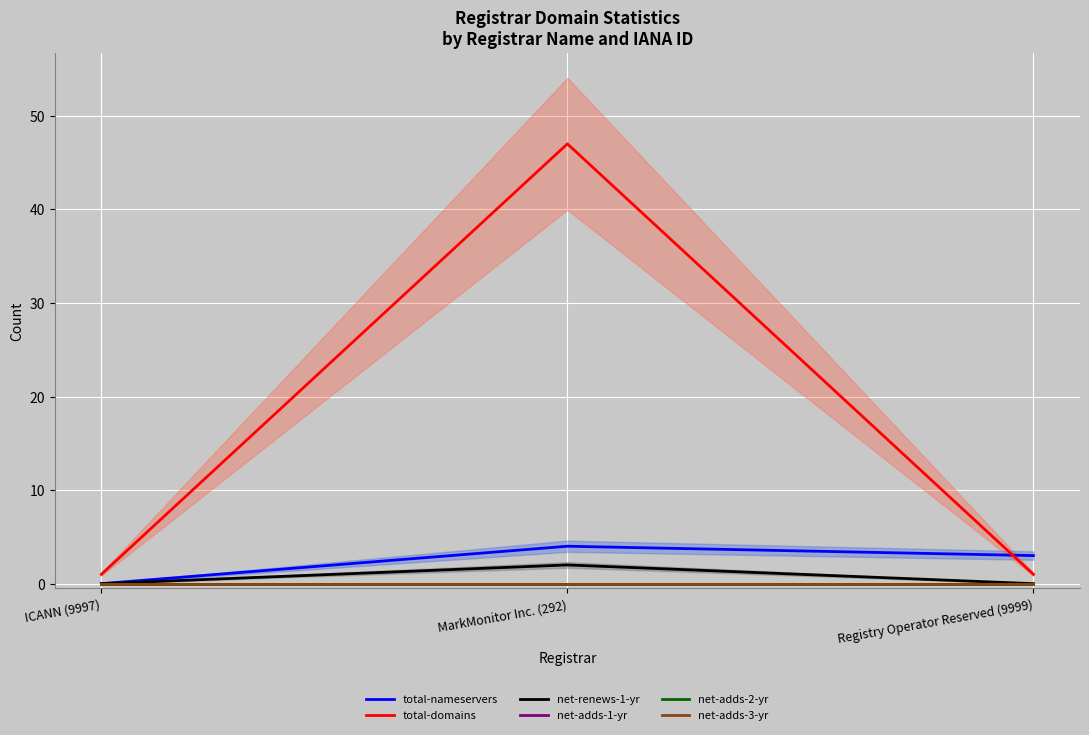

The value of net-adds-3-yr at Registry Operator Reserved (9999) is 0. True or false?

True